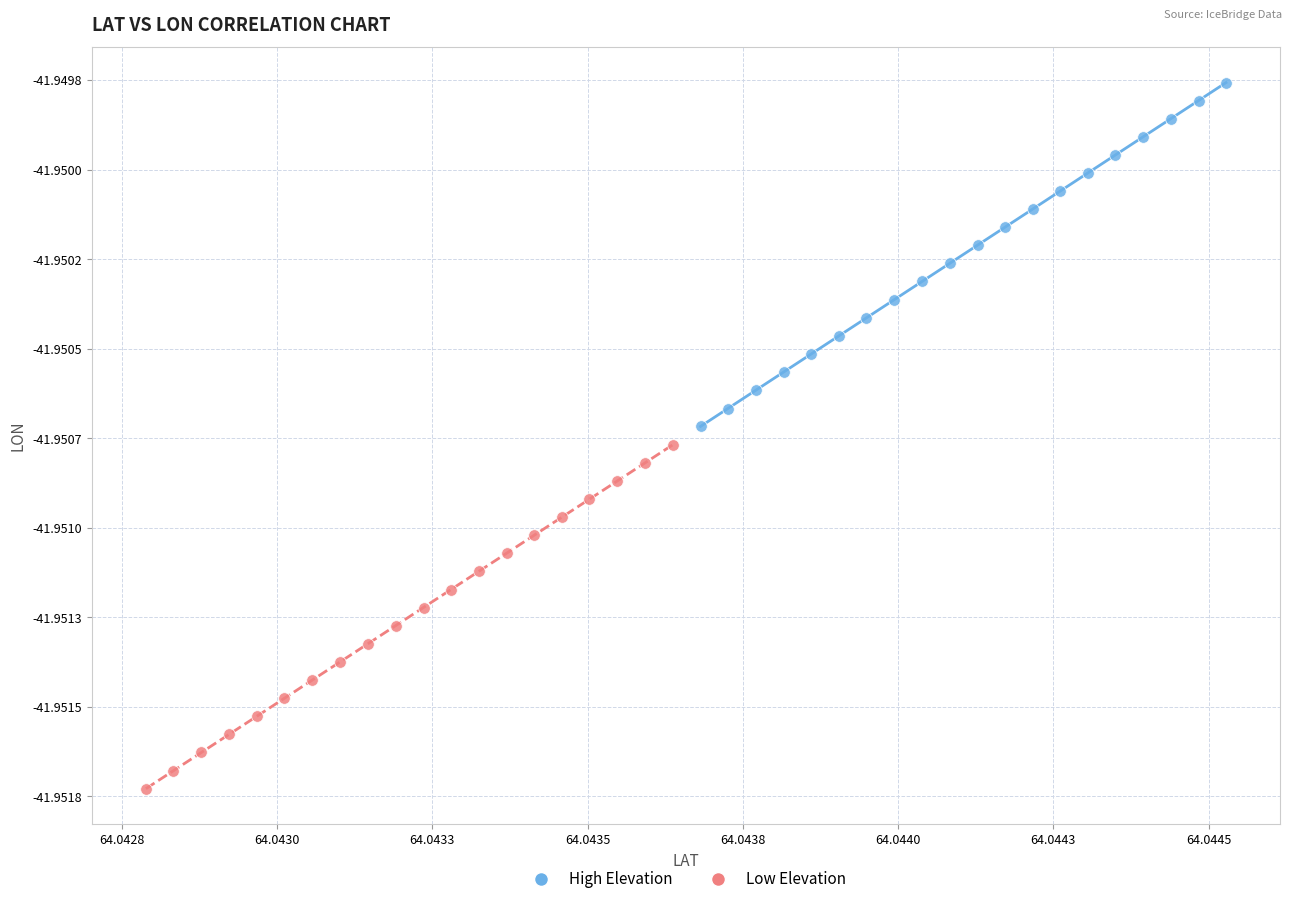

What are all the series names shown in the legend?

High Elevation, Low Elevation